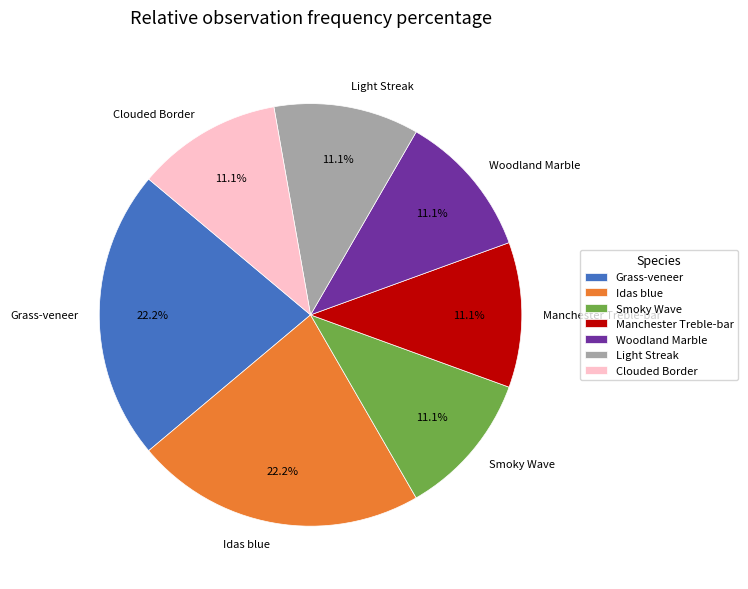

How many slices are in this pie chart?

7